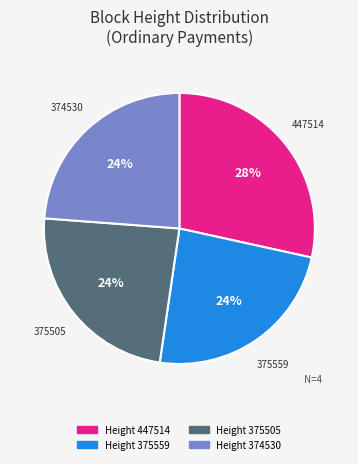

Approximately how many times larger is the value at 375559 compared to 375505?

1.0